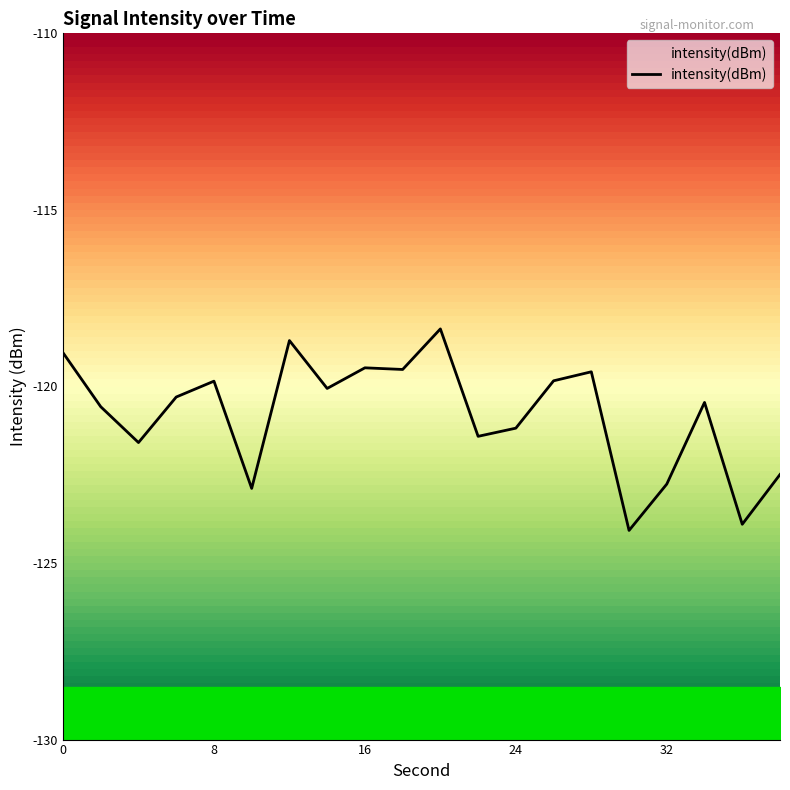

List the labels in order of value, largest first.

20, 12, 0, 16, 18, 28, 26, 8, 14, 6, 34, 2, 24, 22, 4, 38, 32, 10, 36, 30